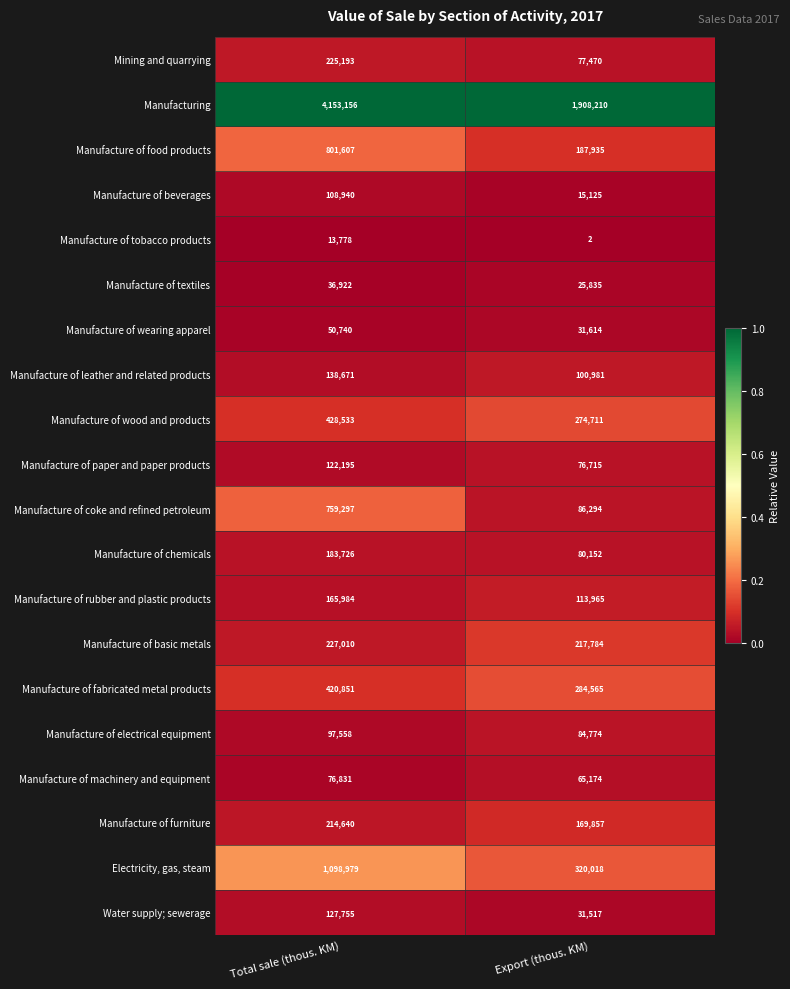

At Export (thous. KM), list the series in order from largest to smallest.

Manufacturing, Electricity, gas, steam, Manufacture of fabricated metal products, Manufacture of wood and products, Manufacture of basic metals, Manufacture of food products, Manufacture of furniture, Manufacture of rubber and plastic products, Manufacture of leather and related products, Manufacture of coke and refined petroleum, Manufacture of electrical equipment, Manufacture of chemicals, Mining and quarrying, Manufacture of paper and paper products, Manufacture of machinery and equipment, Manufacture of wearing apparel, Water supply; sewerage, Manufacture of textiles, Manufacture of beverages, Manufacture of tobacco products